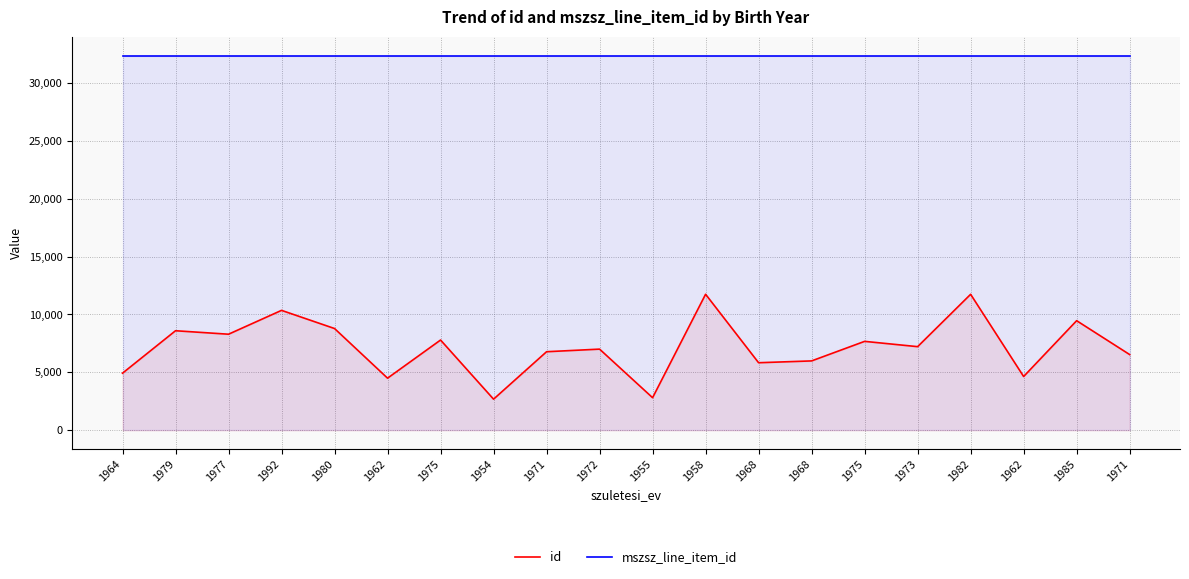

What is the label of the 13th point from the right?

1954